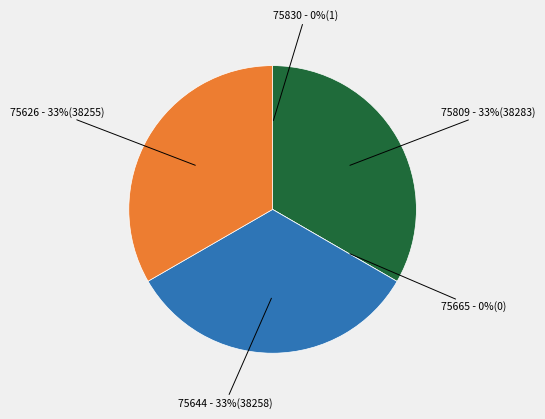

What is the ratio of the value at 75626 to the value at 75809?

1.0